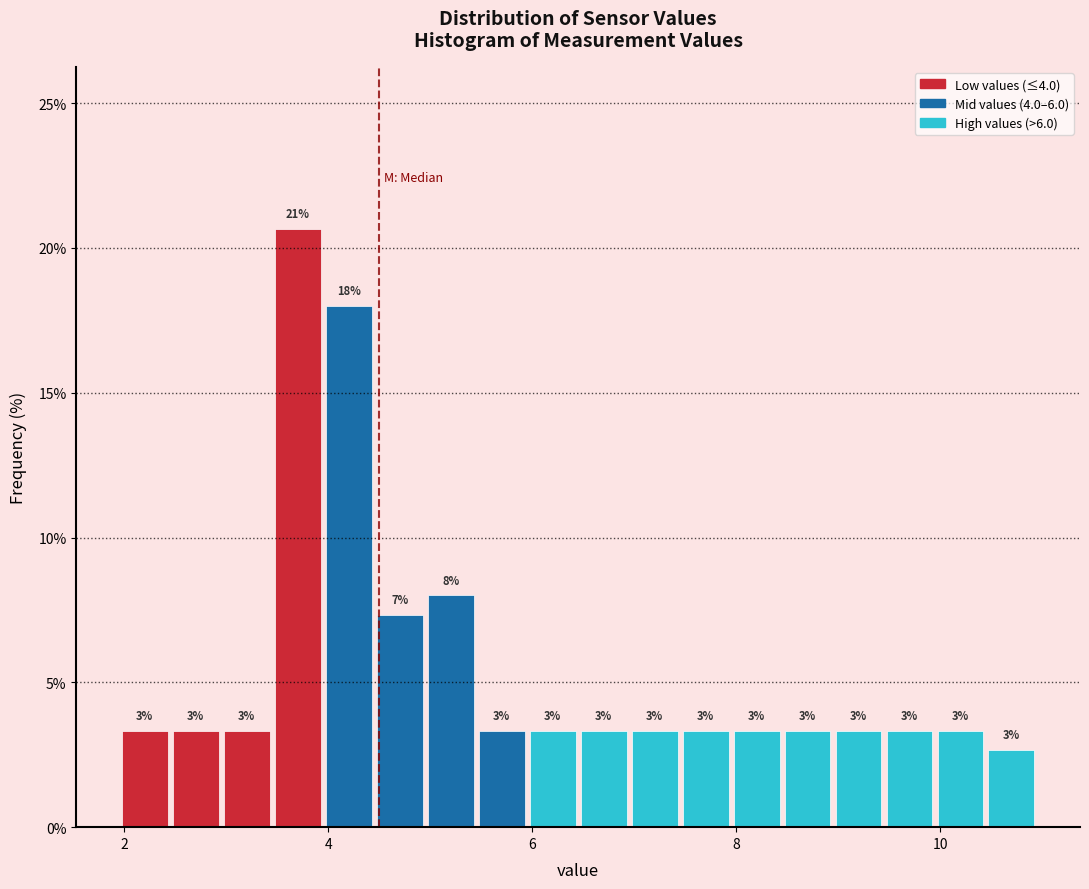

Read against the x-axis, roughly where is the centre of the tallest bar?

3.8